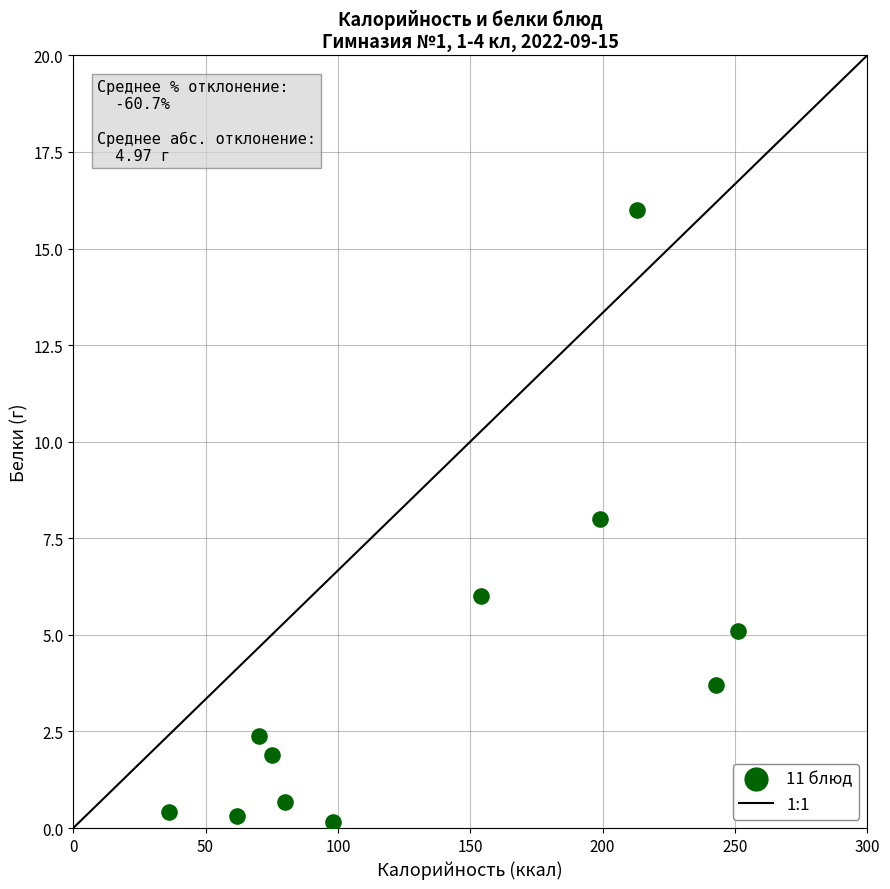

What is the range of Y values (max minus min)?

15.8